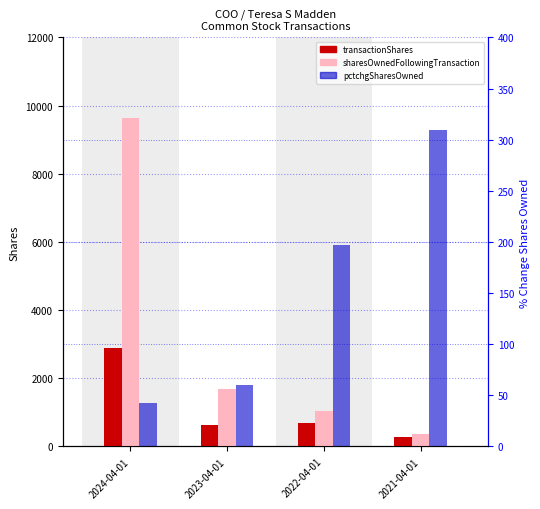

How many bars are there in total?

12